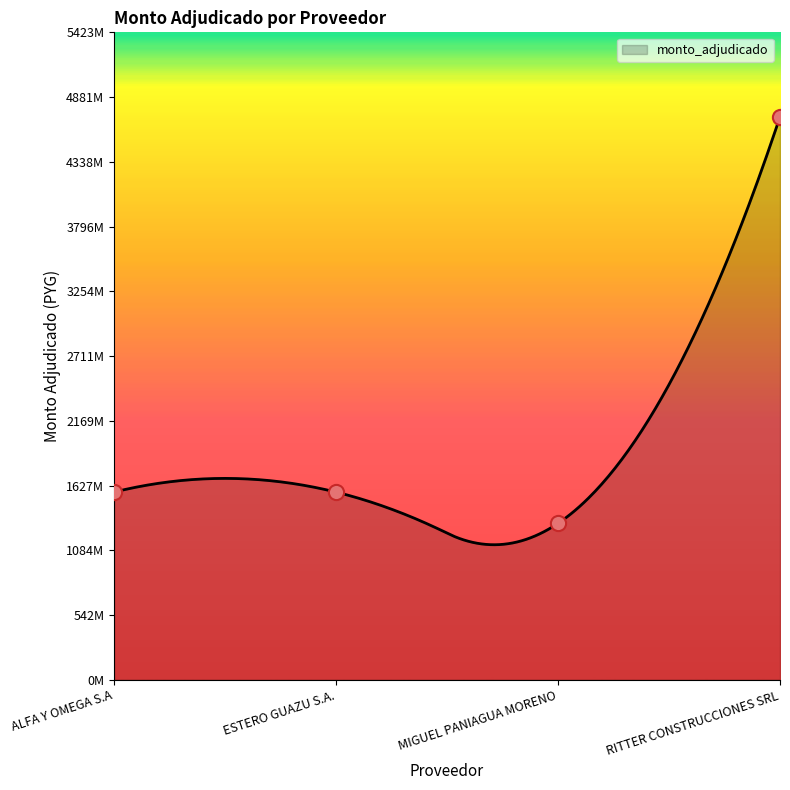

Approximately how many times larger is the value at ALFA Y OMEGA S.A compared to ESTERO GUAZU S.A.?

1.0